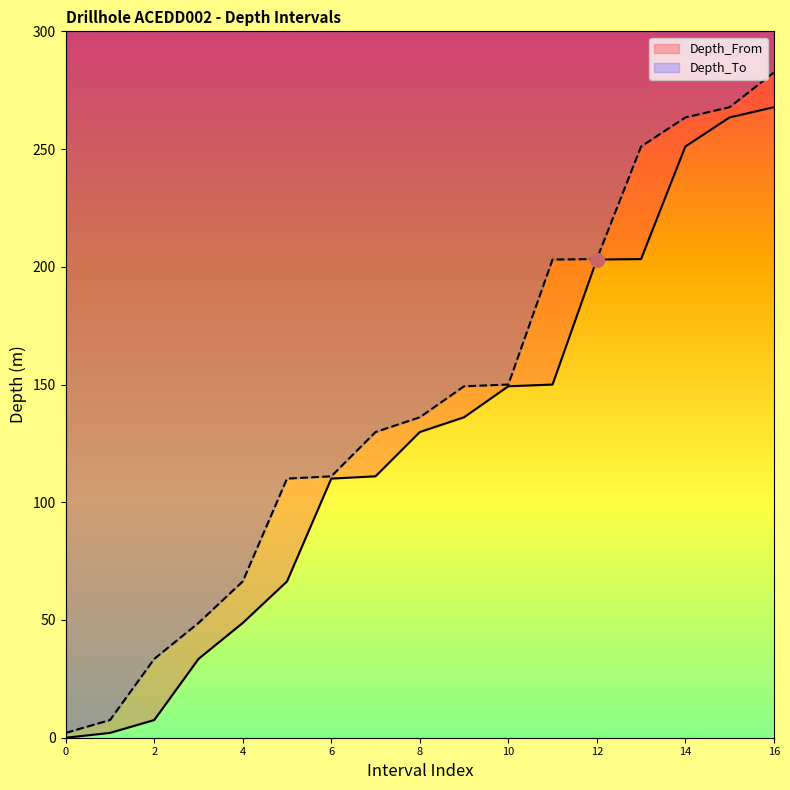

True or false: Depth_From and Depth_To cross at least once.

False